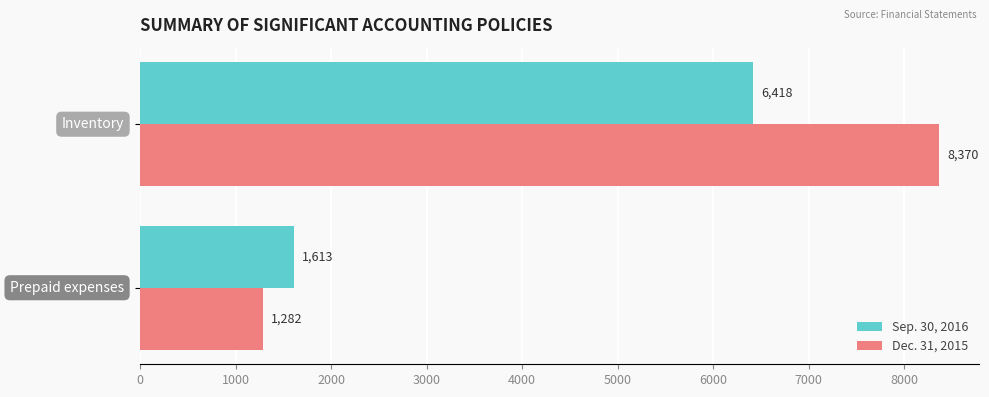

Rank the series by their maximum value, from lowest to highest.

Sep. 30, 2016, Dec. 31, 2015